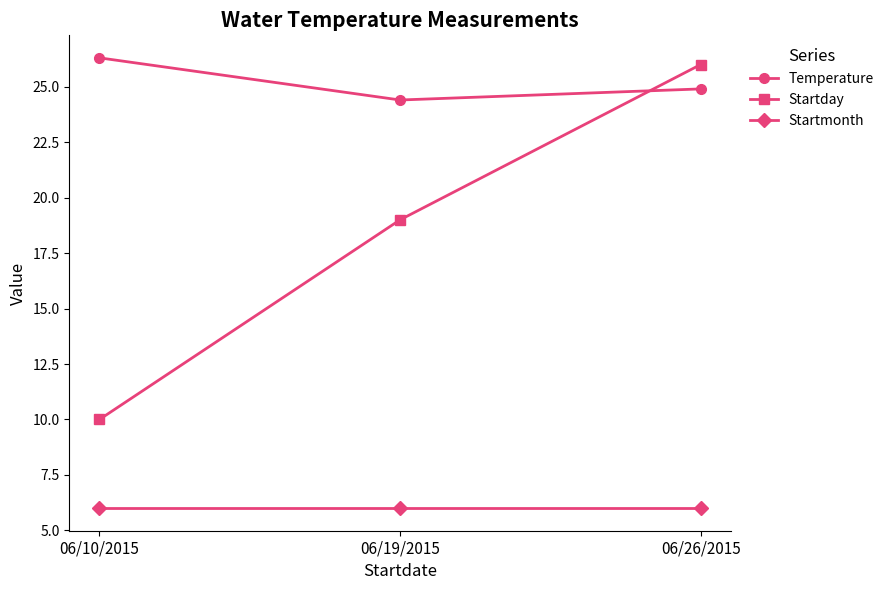

What is the difference between the Temperature values at 06/19/2015 and 06/10/2015?

1.9